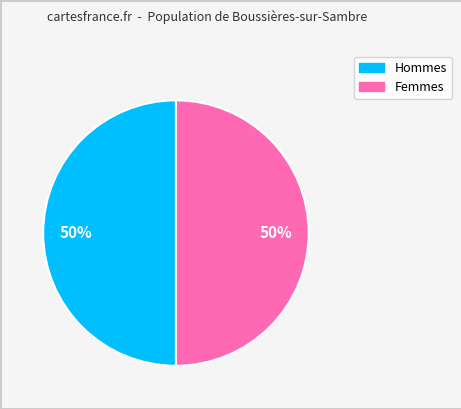

To the nearest percent, what is the average slice percentage?

50%